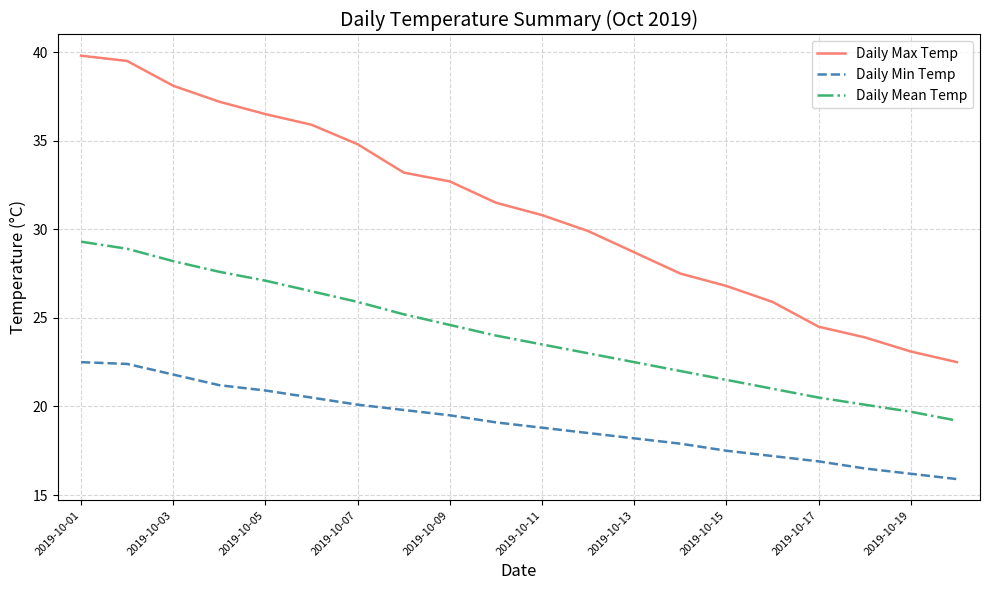

True or false: Daily Mean Temp and Daily Max Temp intersect in this chart.

False